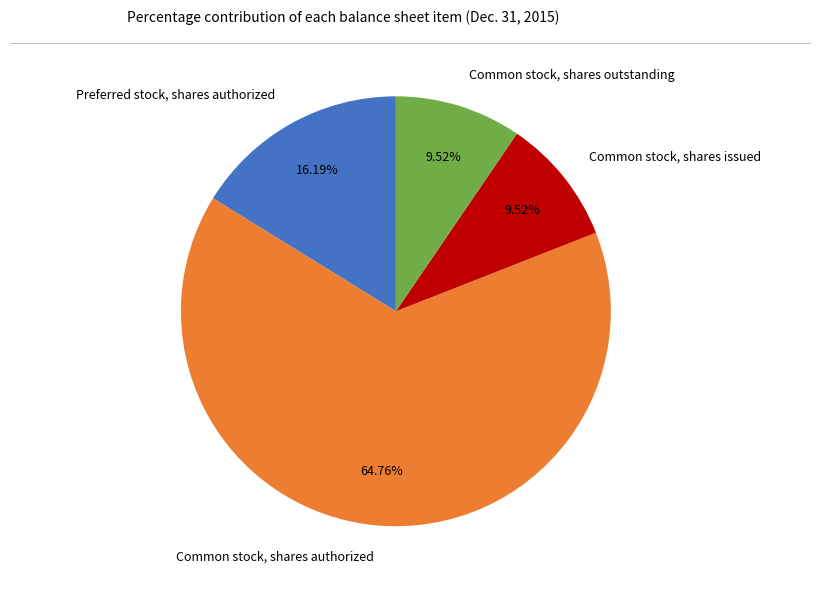

To the nearest percent, what is the combined percentage of Common stock, shares outstanding and Common stock, shares issued?

19%